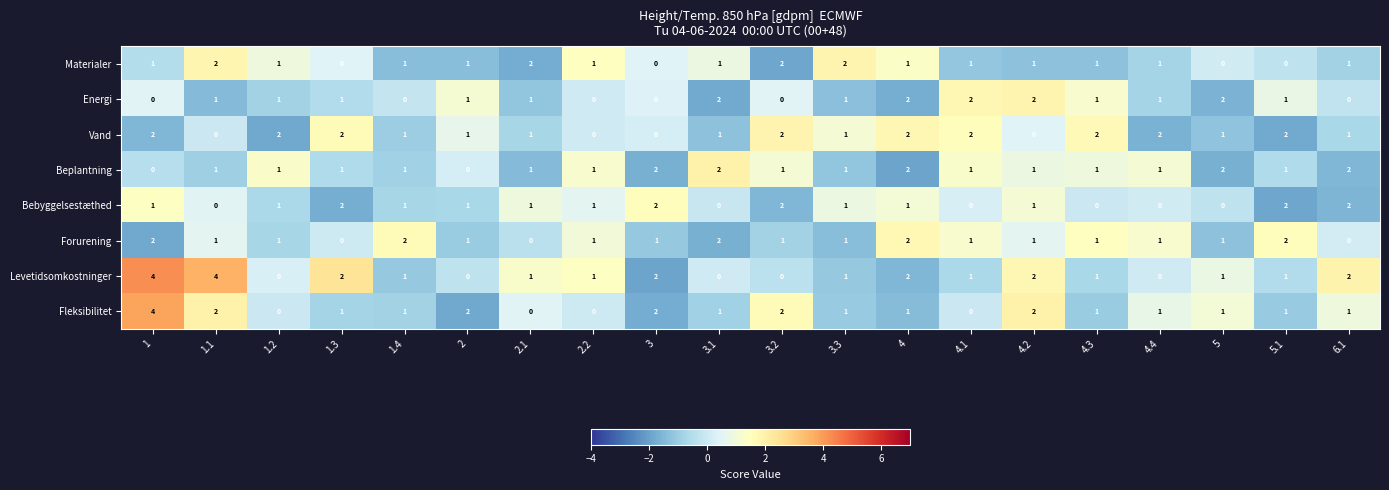

The Forurening series shows 2 at 5. True or false?

False